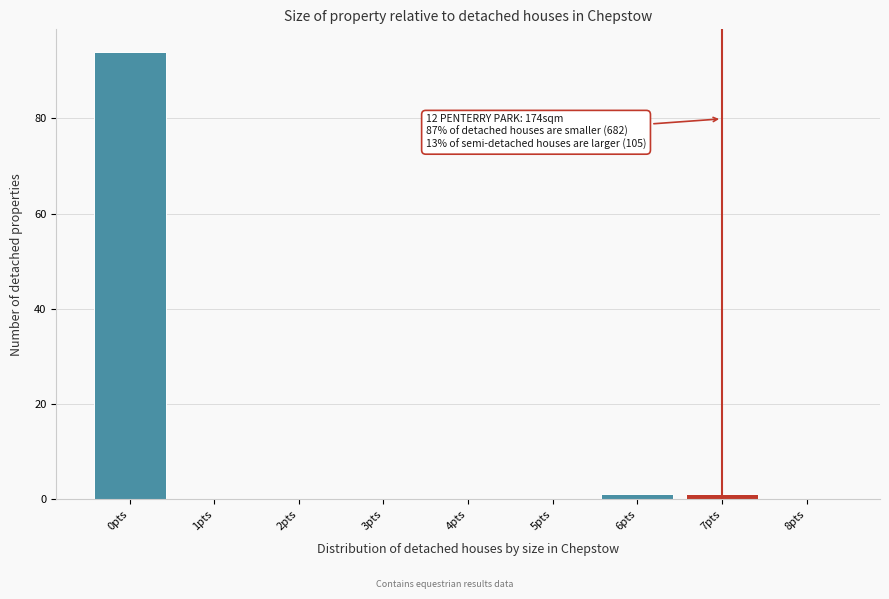

Which range on the x-axis has the tallest bar?

-0.5 to 0.5